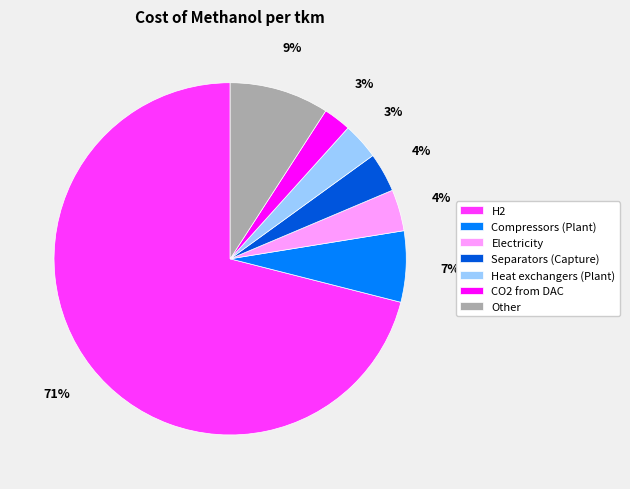

To the nearest percent, what is the difference between the Electricity and CO2 from DAC slice percentages?

1%